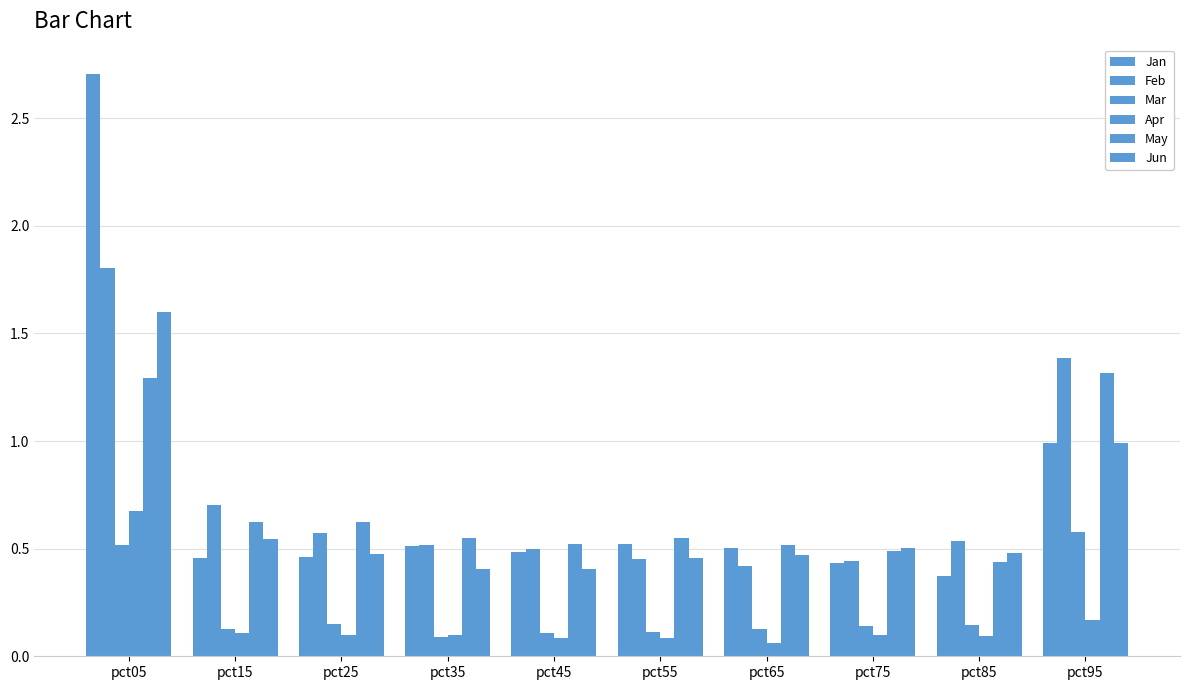

The value of Mar at pct25 is 0.2. True or false?

False